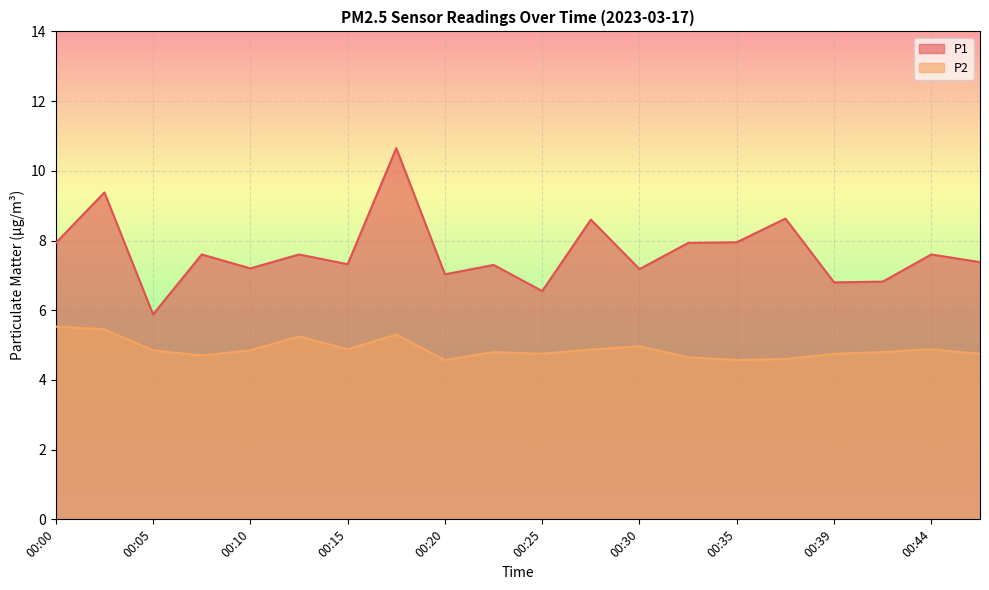

Reading left to right, what are all the values shown in this chart?

P1: 7.9	9.4	5.9	7.6	7.2	7.6	7.3	10.7	7.0	7.3	6.5	8.6	7.2	7.9	8.0	8.6	6.8	6.8	7.6	7.4
P2: 5.5	5.5	4.8	4.7	4.8	5.2	4.9	5.3	4.6	4.8	4.8	4.9	5.0	4.7	4.6	4.6	4.8	4.8	4.9	4.8